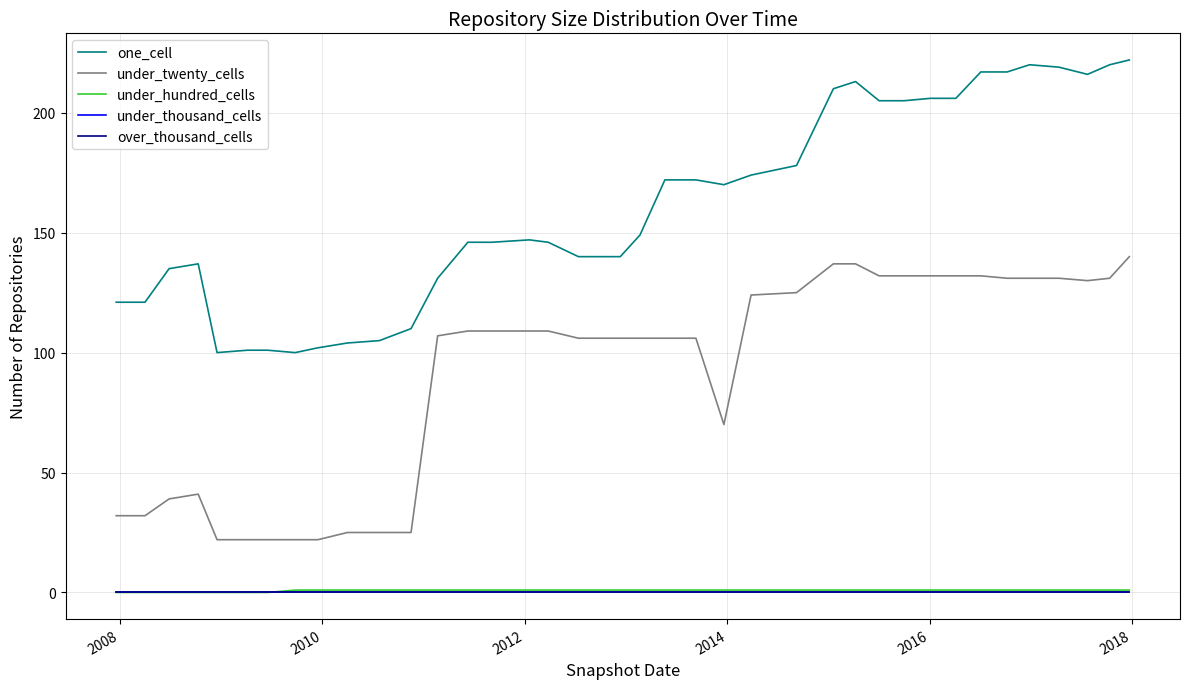

Does the chart display data point markers on the line(s)?

No